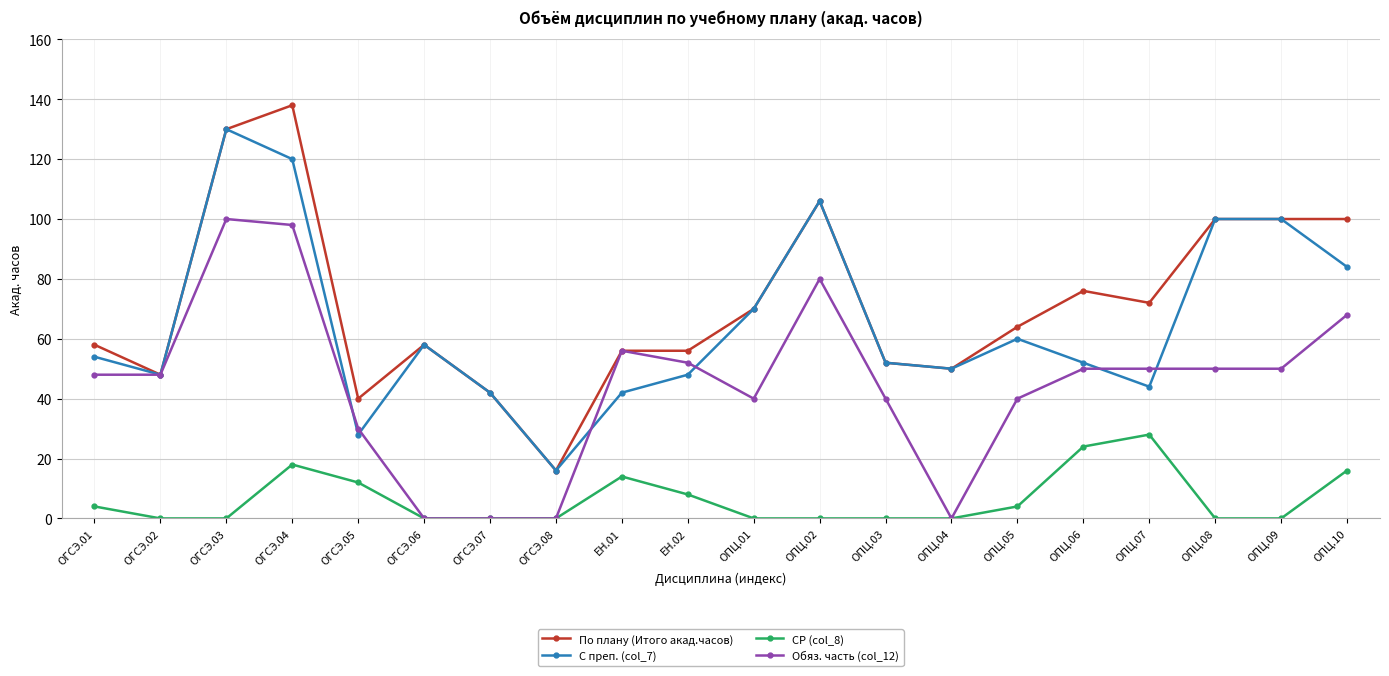

How many data points does each series have?

20